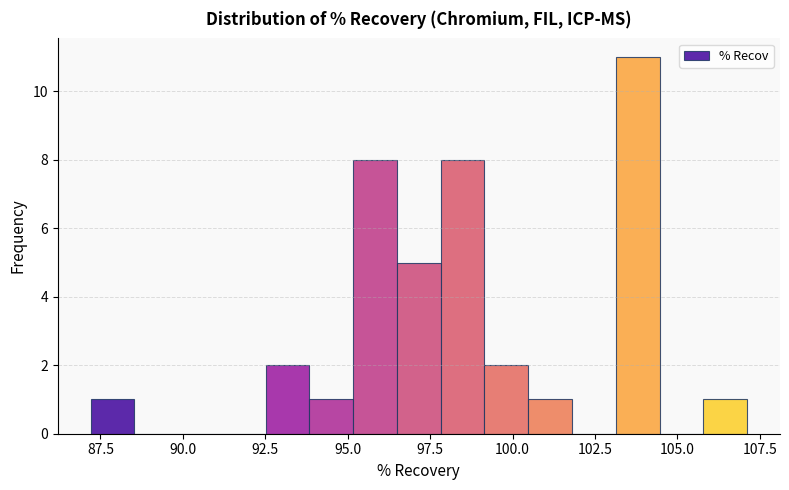

Read against the x-axis, roughly where is the centre of the tallest bar?

104.0